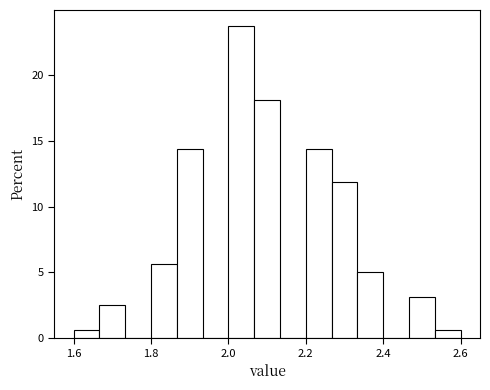

Around what value on the x-axis is the tallest bar? Give the approximate position of its centre, as read against the axis.

2.04